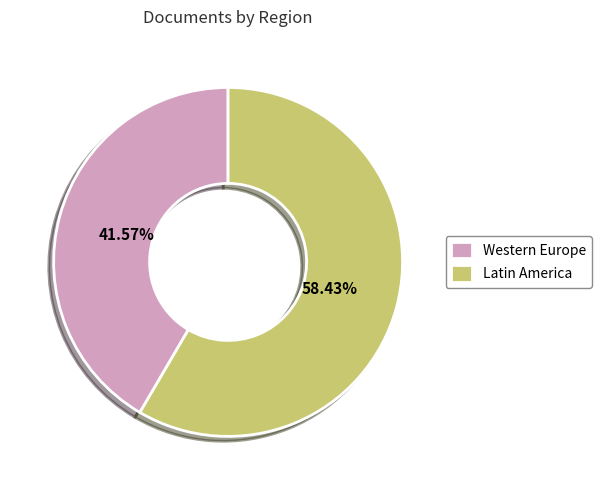

To the nearest percent, what is the difference between the largest and smallest slice percentages?

17%